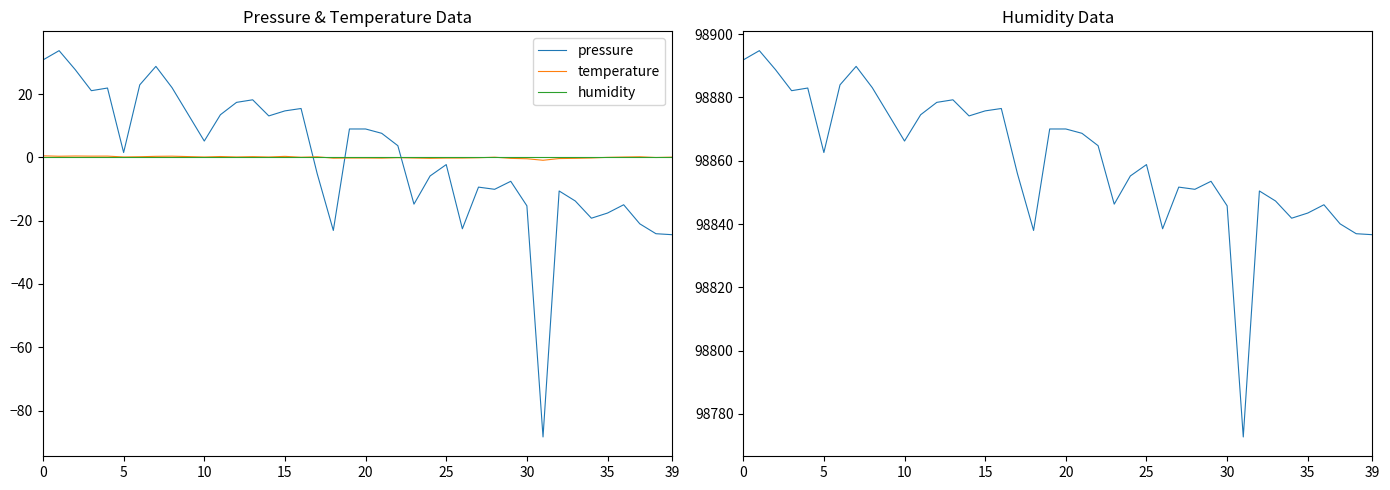

True or false: temperature has a value of -0.1 at 18.

False